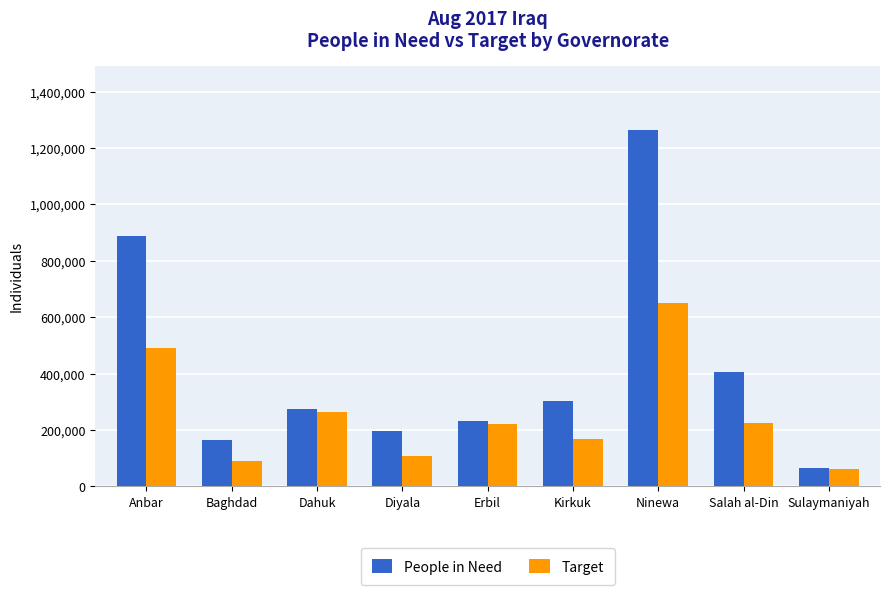

What is the difference between the maximum and second lowest values in the Target series?

558413.3